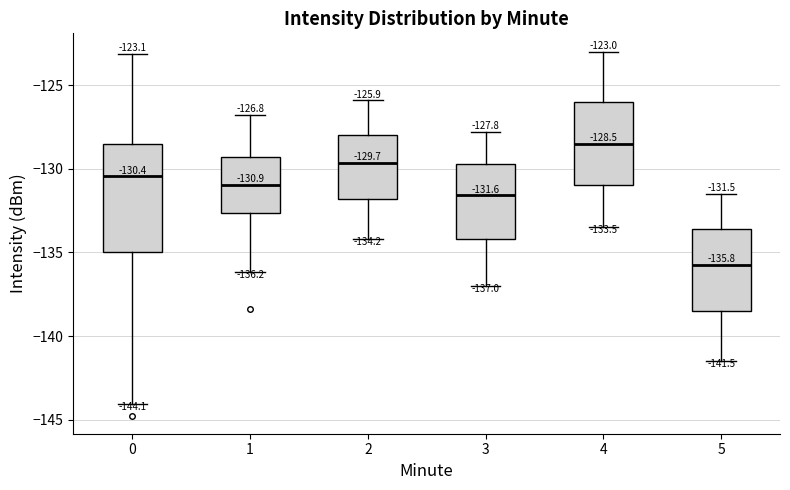

Which box's median line is the highest?

4